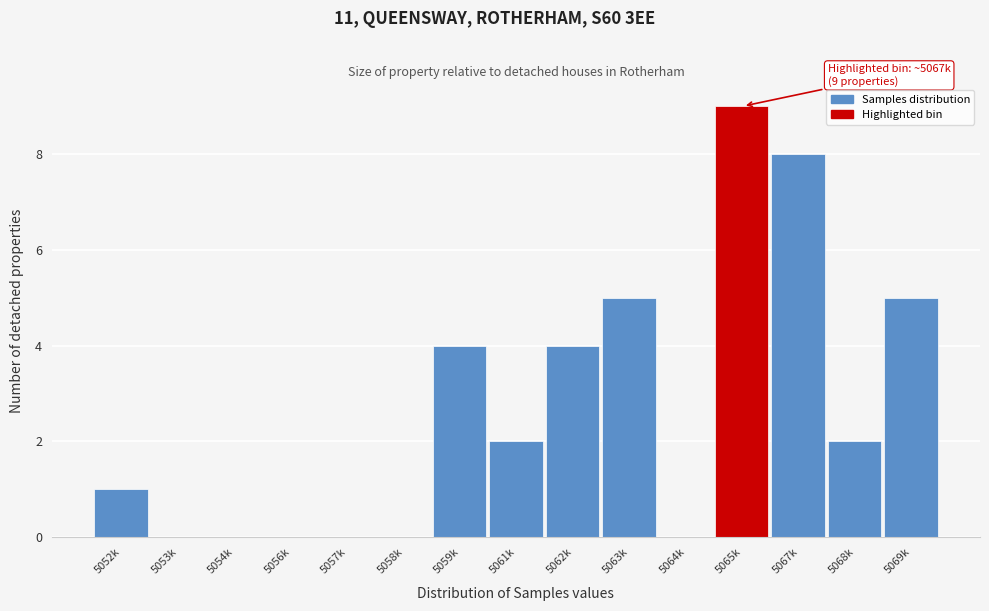

Reading left to right, what are all the values shown in this chart?

5052k=1	5053k=0	5054k=0	5056k=0	5057k=0	5058k=0	5059k=4	5061k=2	5062k=4	5063k=5	5064k=0	5065k=9	5067k=8	5068k=2	5069k=5